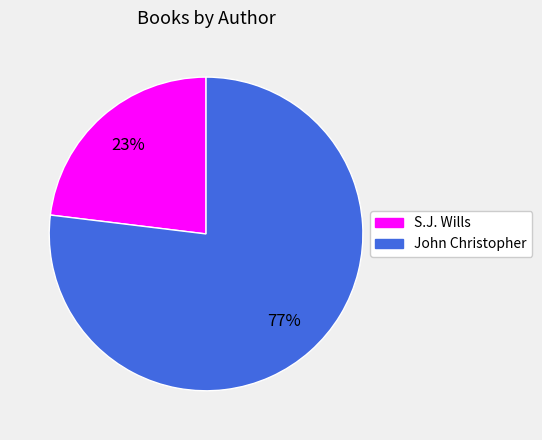

Rank the categories by value from lowest to highest.

S.J. Wills, John Christopher